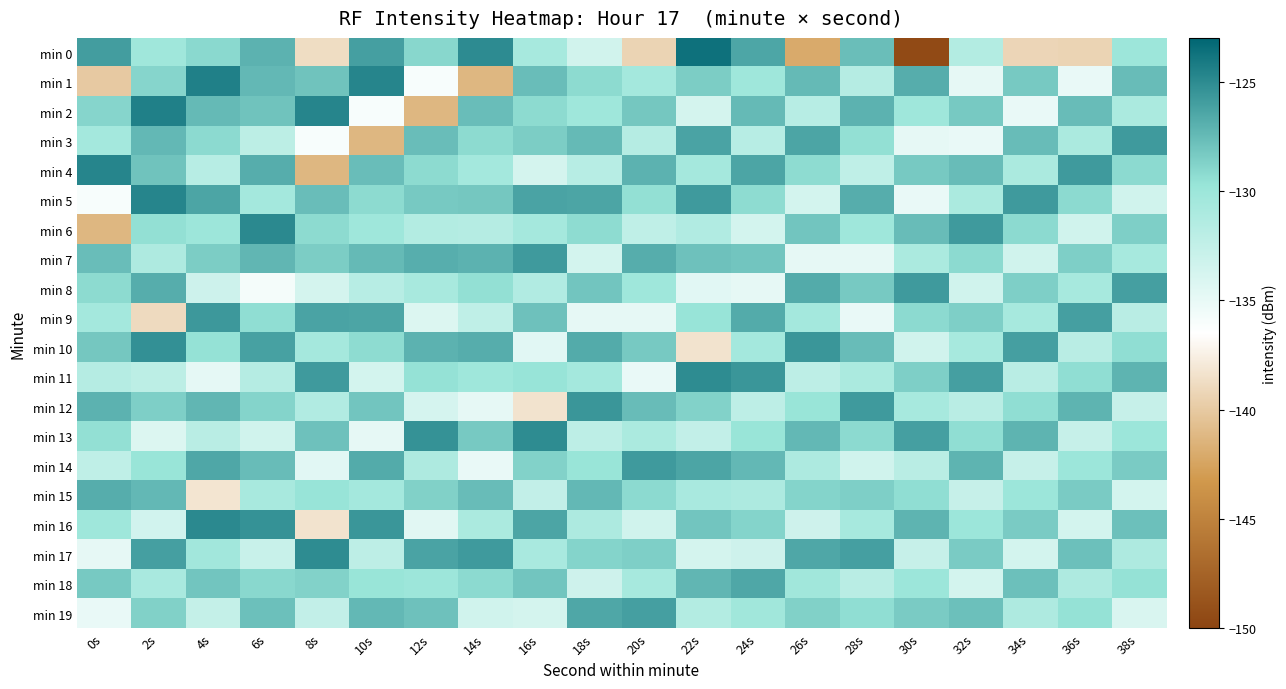

Which series changed the most between 0s and 22s?

min 1